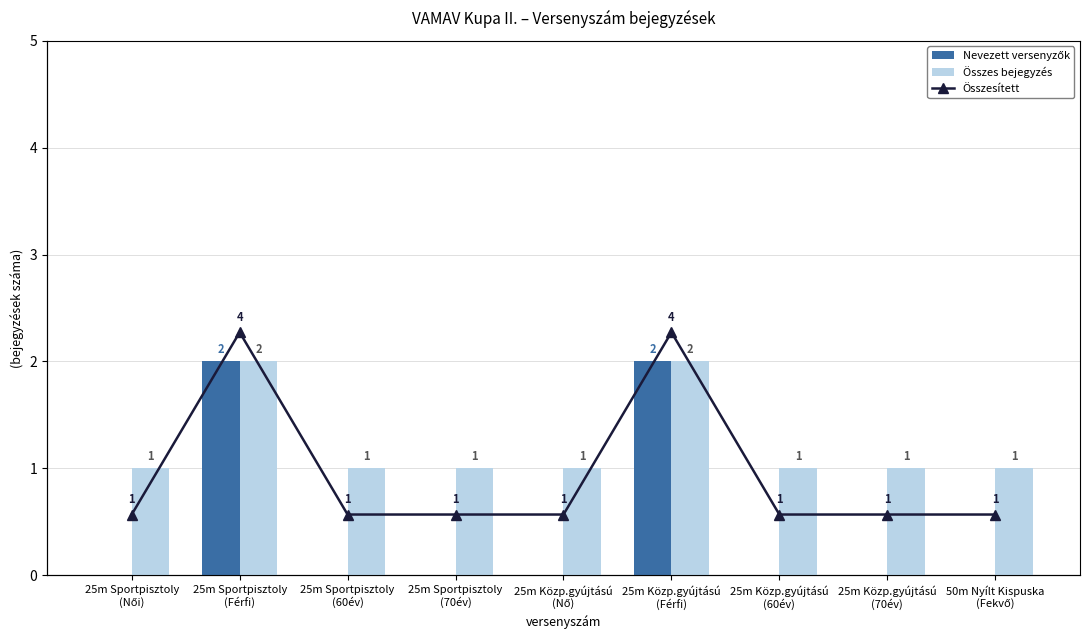

Which has a higher value, 25m Sportpisztoly
(Férfi) or 25m Sportpisztoly
(70év)?

25m Sportpisztoly
(Férfi)